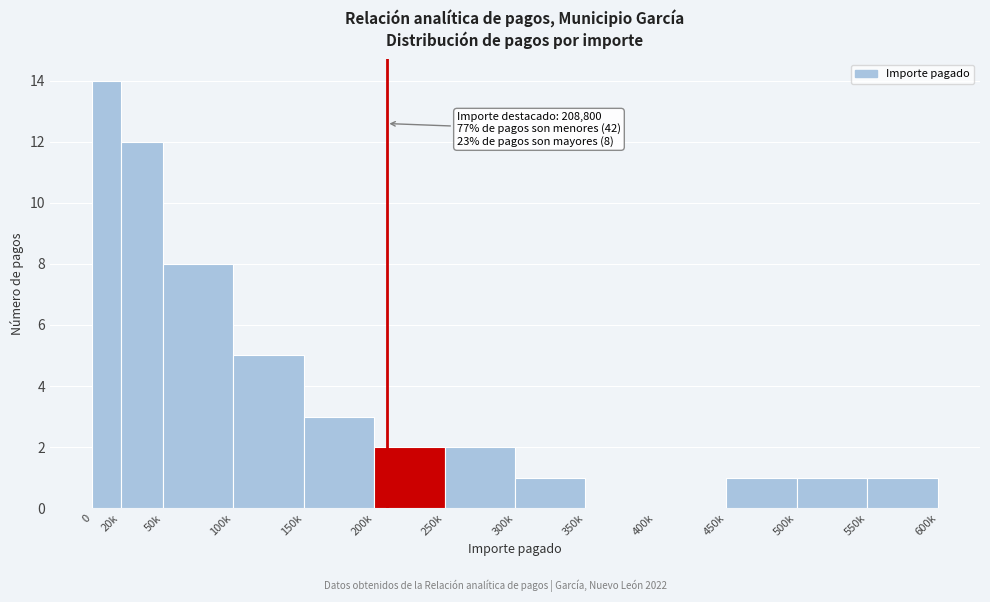

Reading left to right, list all the values displayed in this chart.

0=14	20k=12	50k=8	100k=5	150k=3	200k=2	250k=2	300k=1	350k=0	400k=0	450k=1	500k=1	550k=1